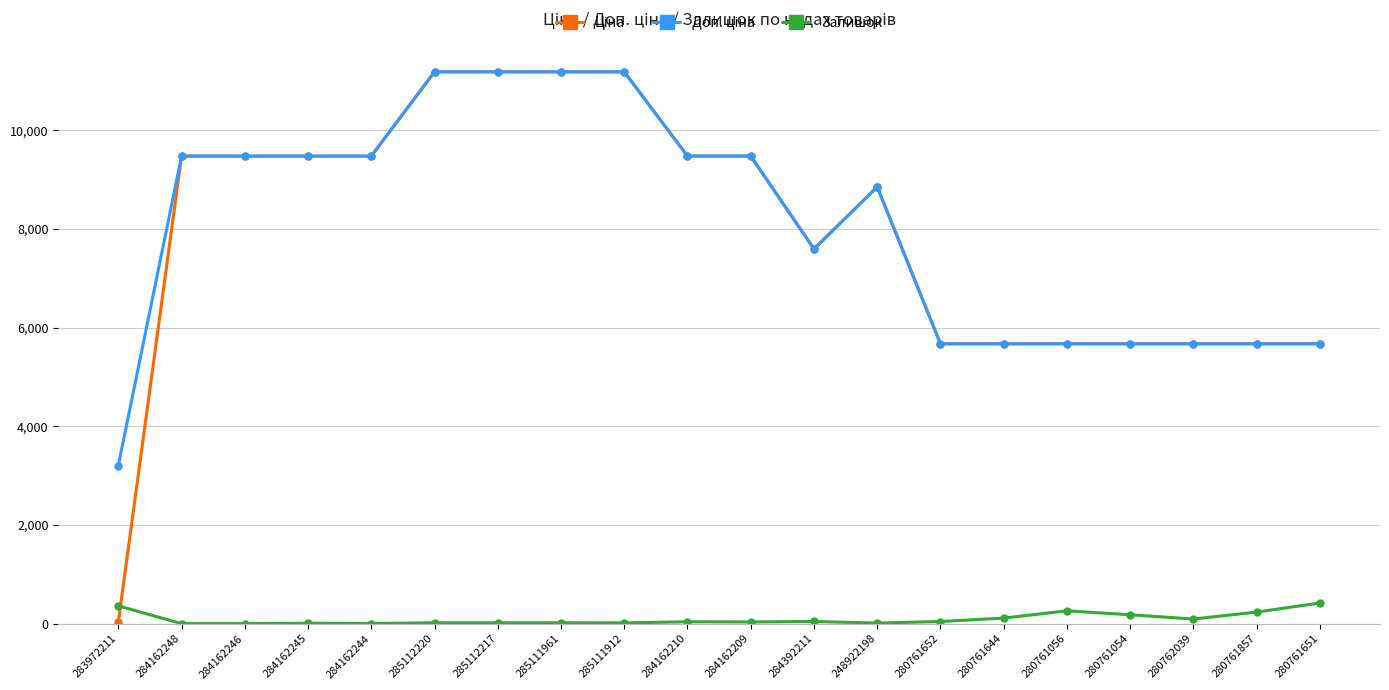

How many distinct data groups are displayed?

3